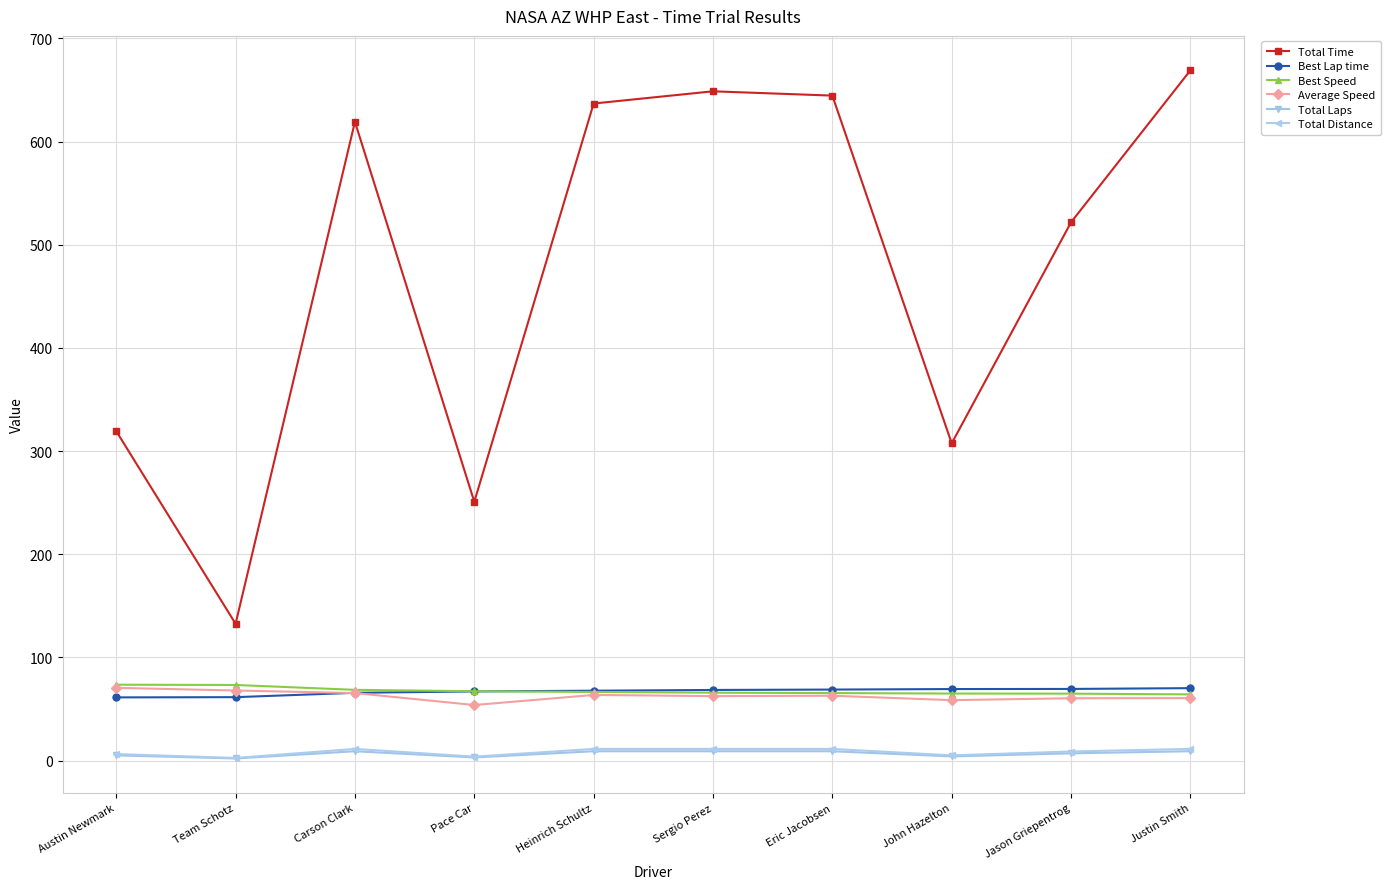

Where is the first local minimum for Total Time?

Team Schotz